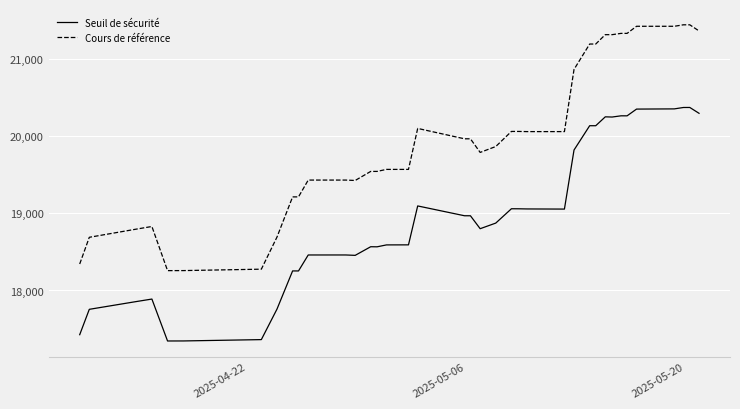

What is the highest value of the Cours de référence series?

21447.1